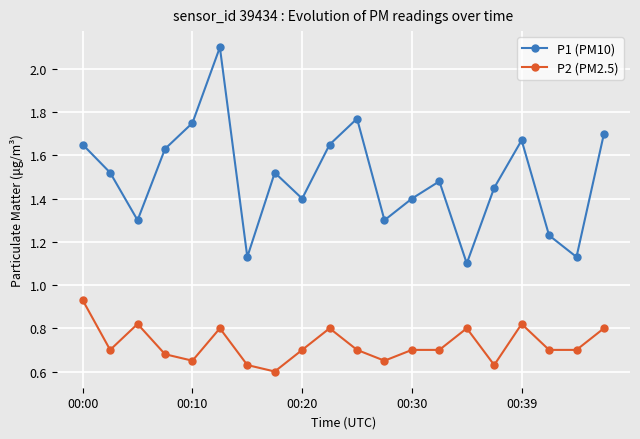

What is the difference between the maximum and minimum values in the P1 (PM10) series?

1.0